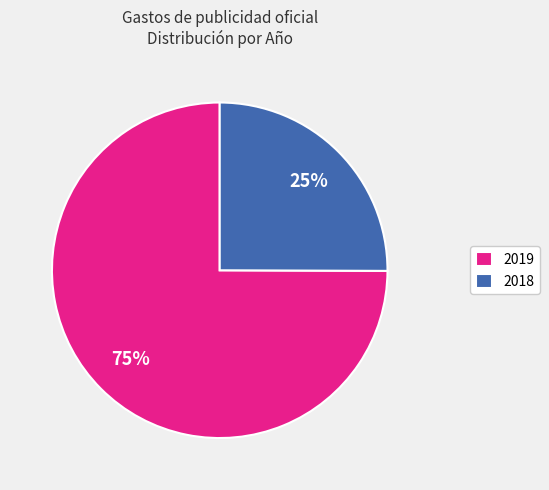

Which category has the smallest portion of the pie?

2018